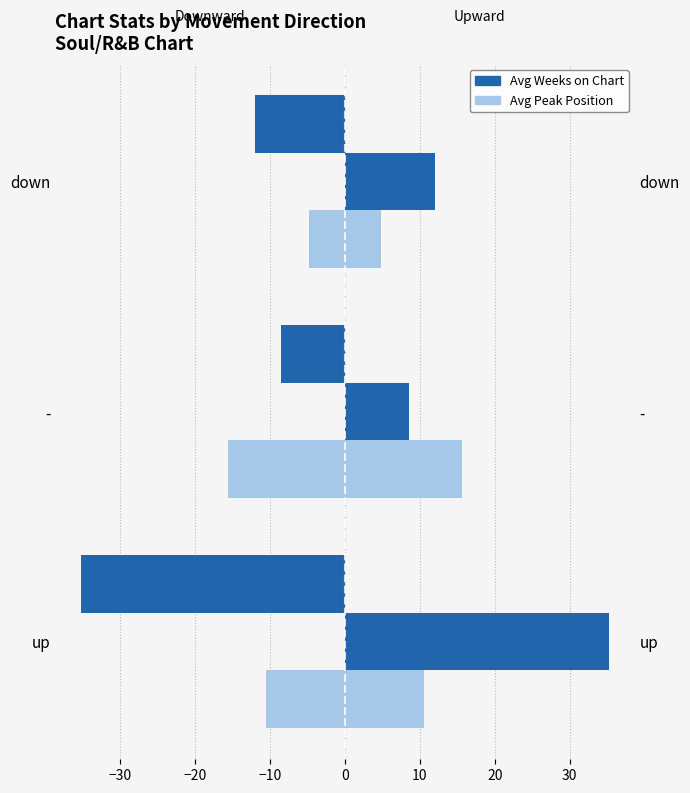

At how many categories does at least one series exceed -1?

3